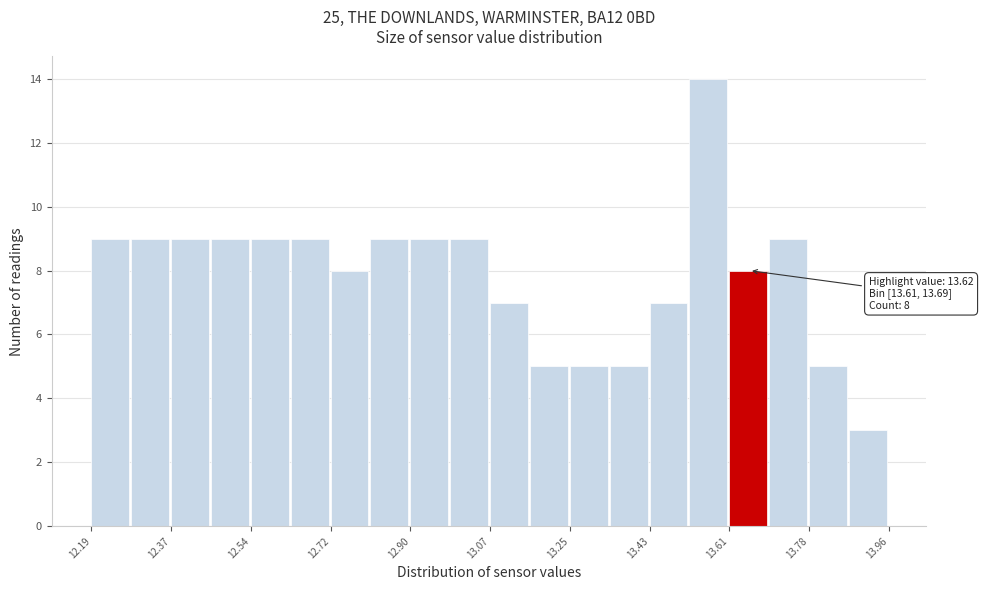

Over which range of the x-axis is the bar tallest?

13.52 to 13.60